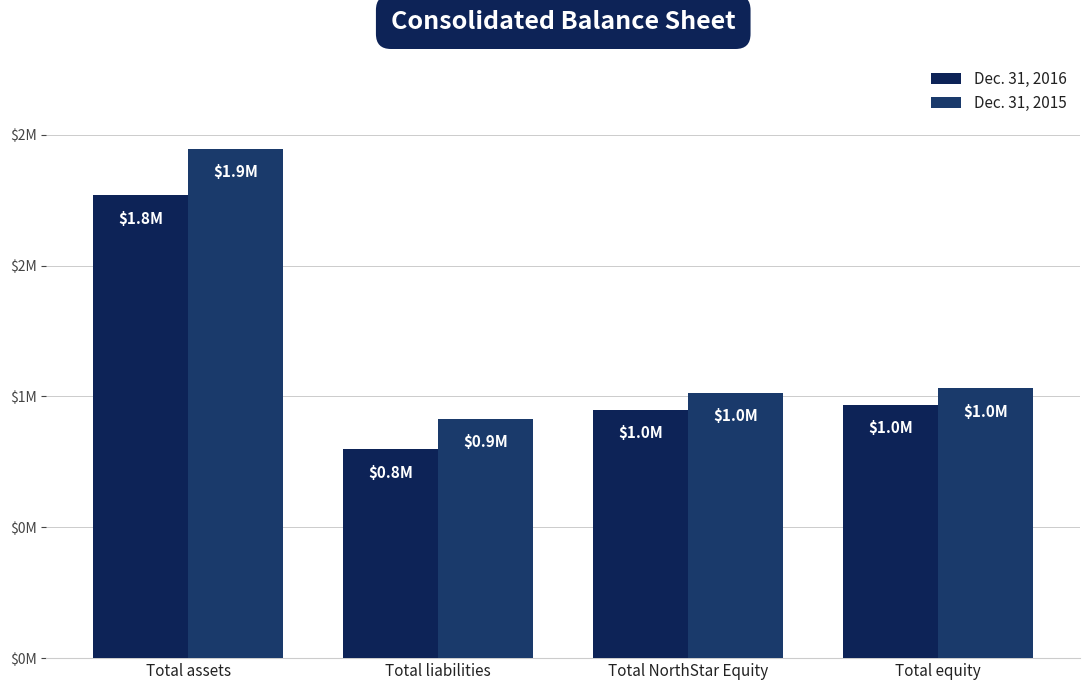

Are the bars horizontal?

No